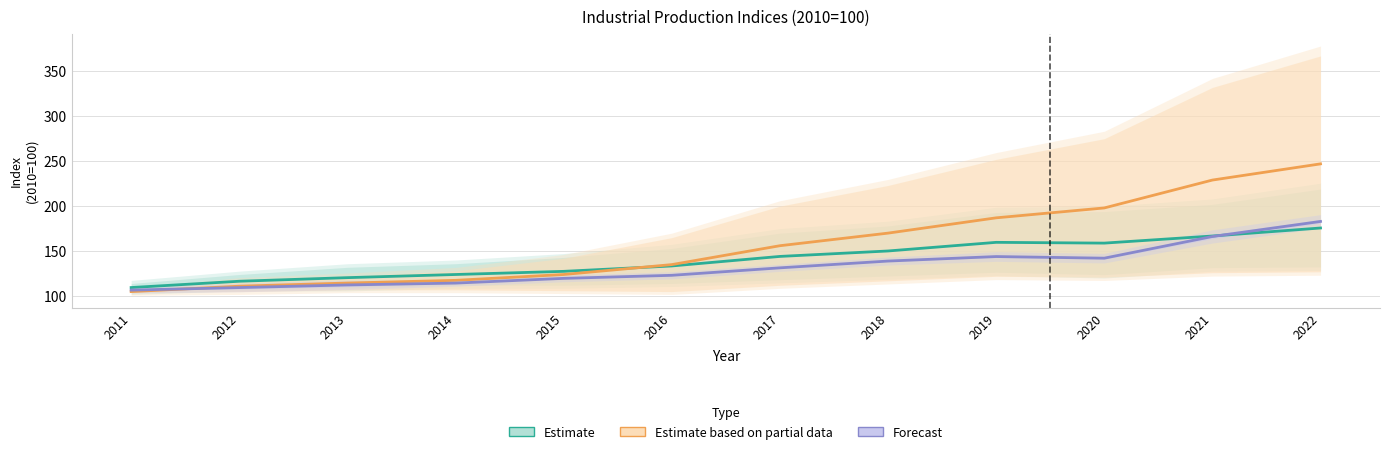

Rank the series at 2017 from highest to lowest value.

Estimate based on partial data, Estimate, Forecast